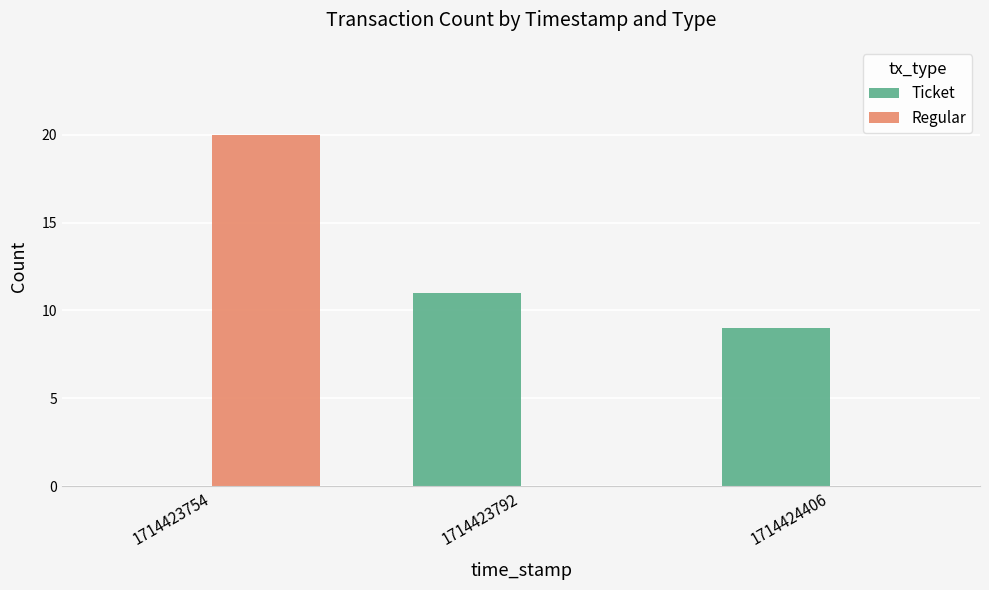

Which series changed the most between 1714423792 and 1714424406?

Ticket